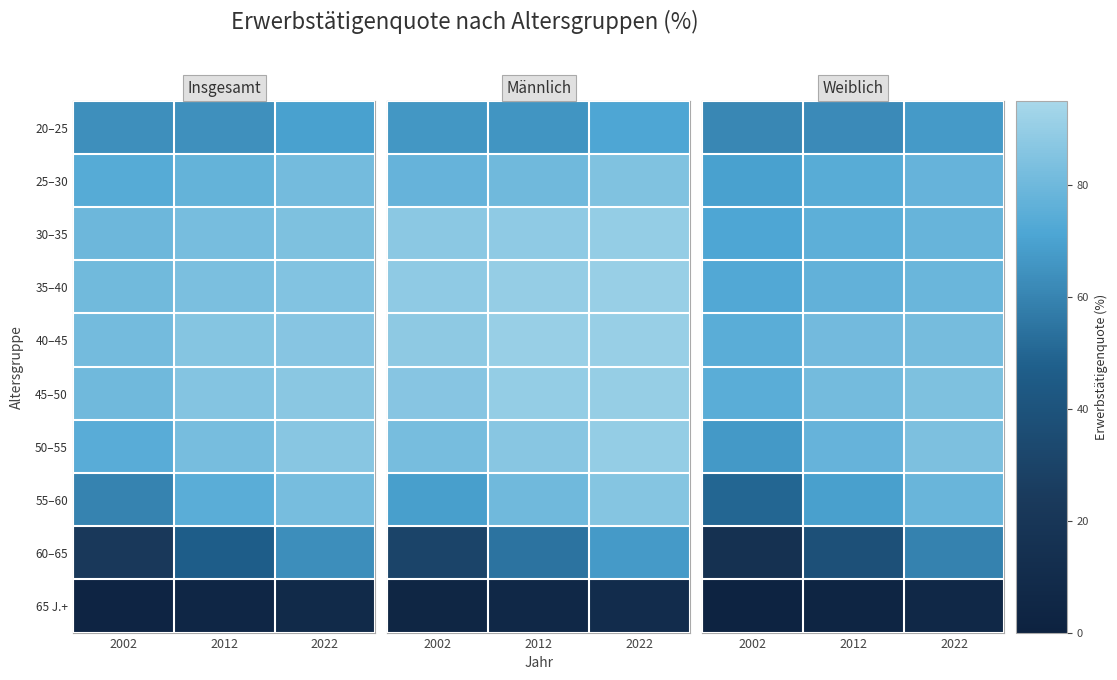

What is the difference between the highest and lowest values at 2002?

73.2